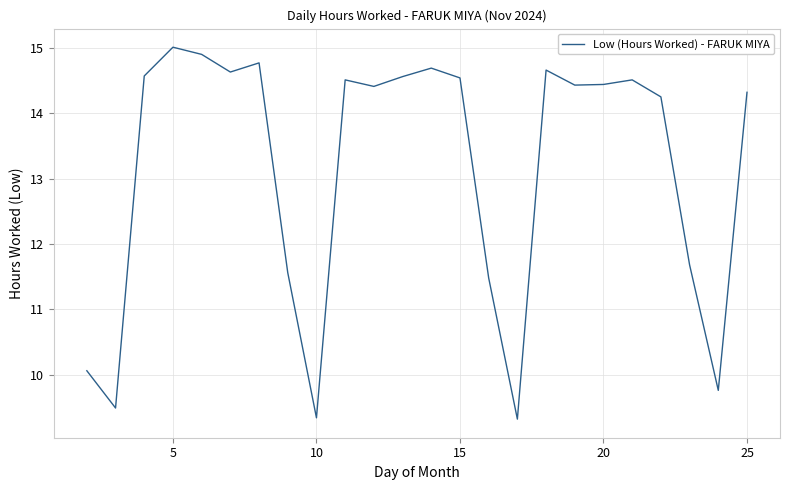

What is the difference between the maximum and minimum values?

5.7